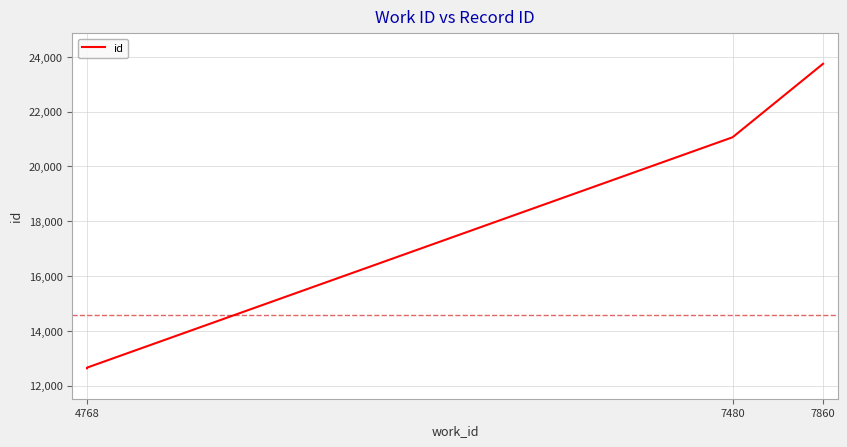

True or false: there are more than 2 points higher than both neighbors.

False